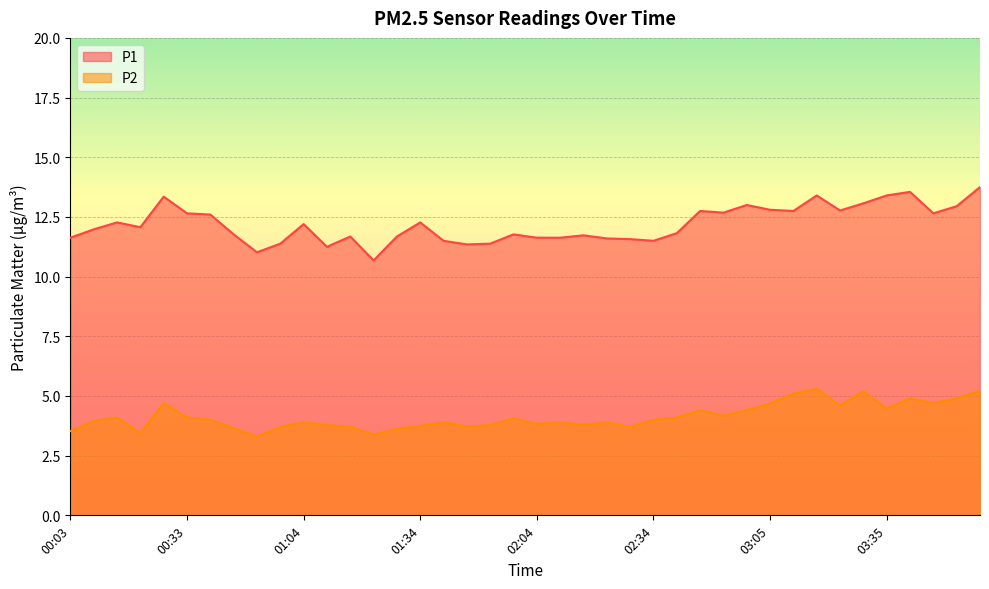

The P1 series shows 12.8 at 03:23. True or false?

True